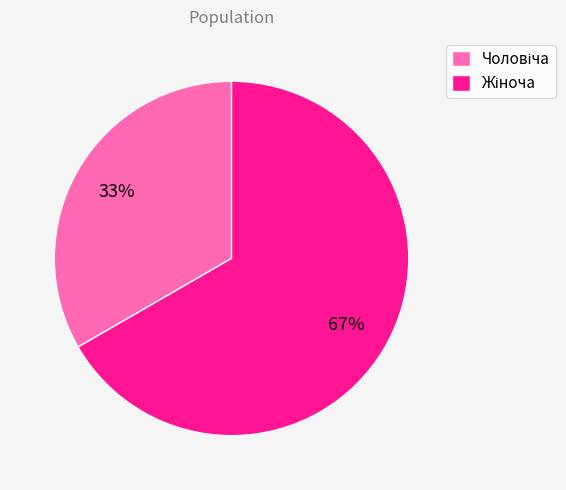

Does any single category account for the majority?

Yes